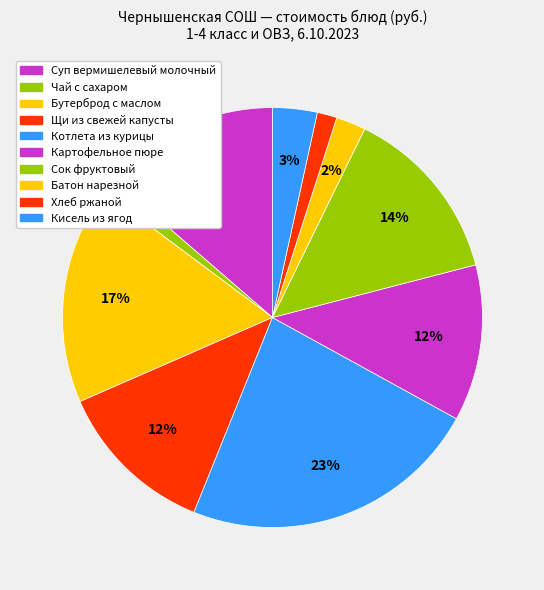

Between Чай с сахаром and Батон нарезной, which is larger?

Батон нарезной